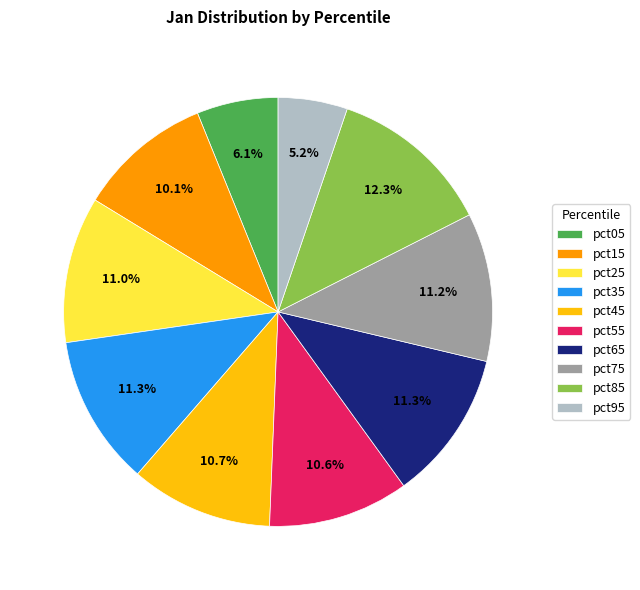

What is the smallest slice in the pie chart?

pct95